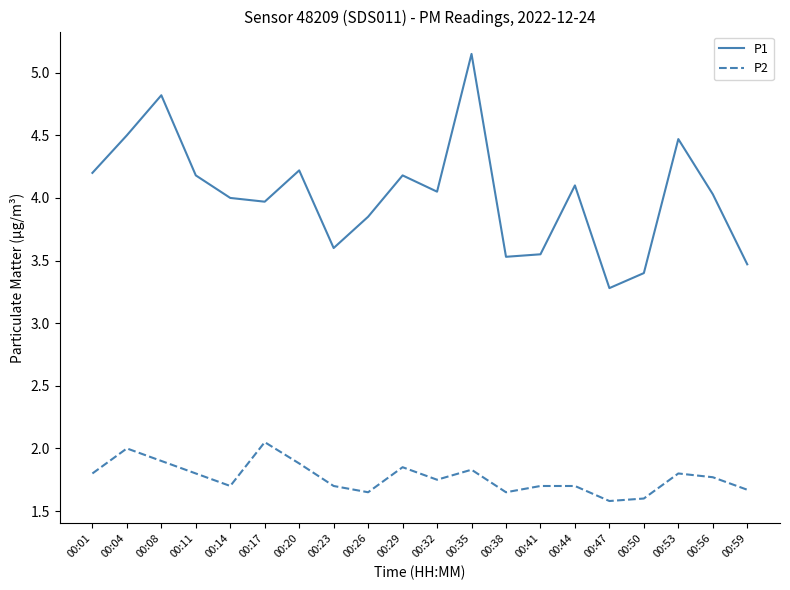

Which category has the highest value in the P2 series?

00:17